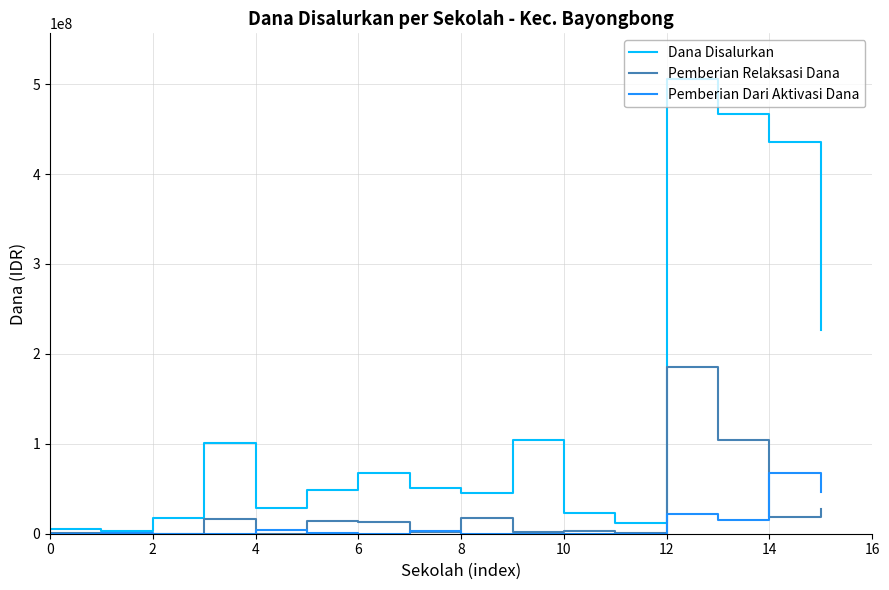

How many interior local valleys does the Dana Disalurkan series have?

4